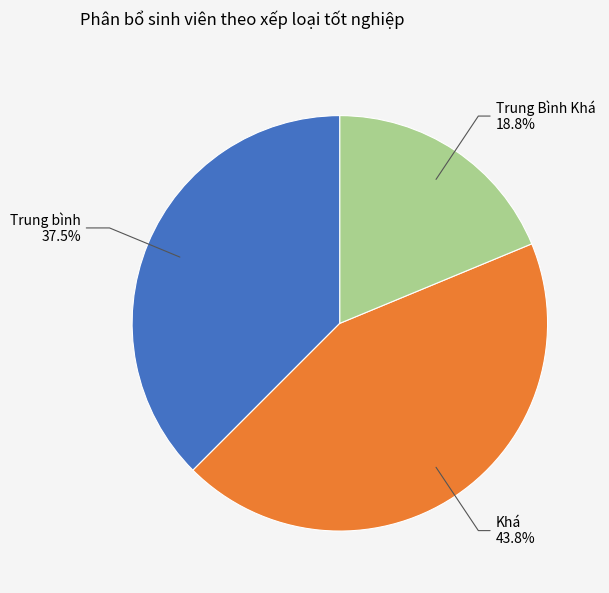

Is there a majority slice in this chart?

No